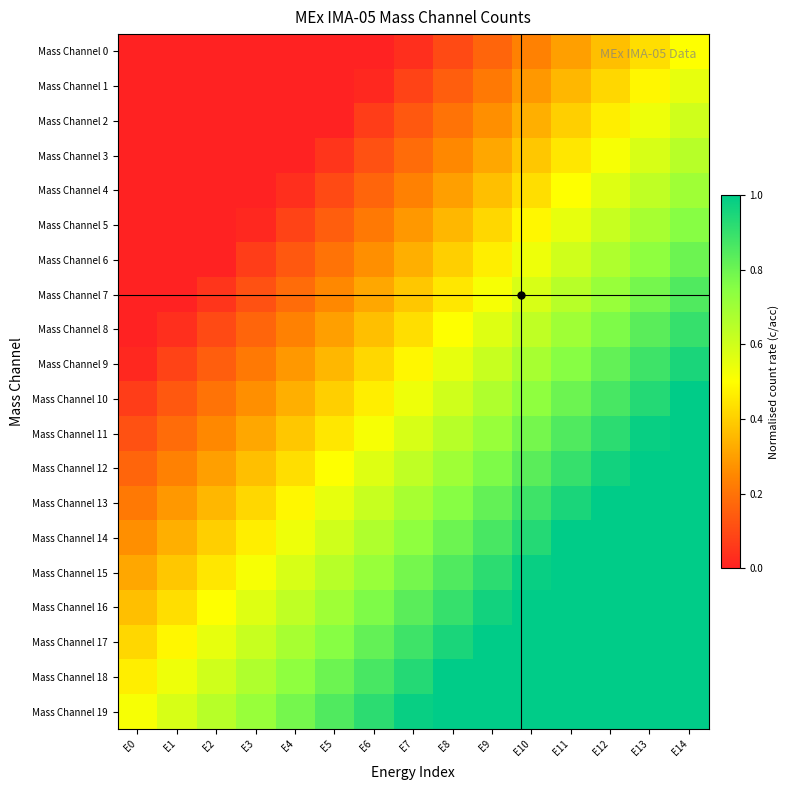

Which series has the largest total across all categories?

Mass Channel 19